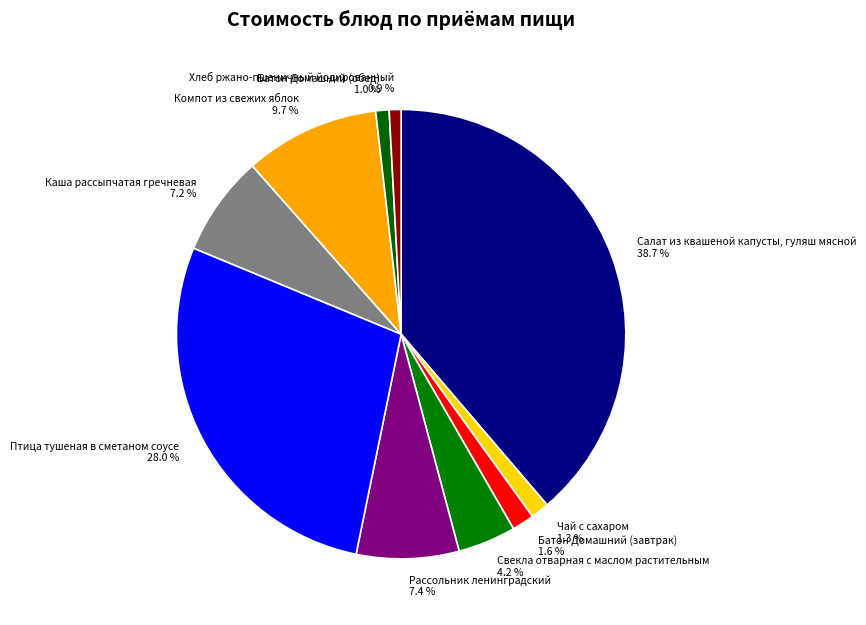

Rank the categories by value from lowest to highest.

Хлеб ржано-пшеничный йодированный, Батон Домашний (обед), Чай с сахаром, Батон Домашний (завтрак), Свекла отварная с маслом растительным, Каша рассыпчатая гречневая, Рассольник ленинградский, Компот из свежих яблок, Птица тушеная в сметаном соусе, Салат из квашеной капусты, гуляш мясной